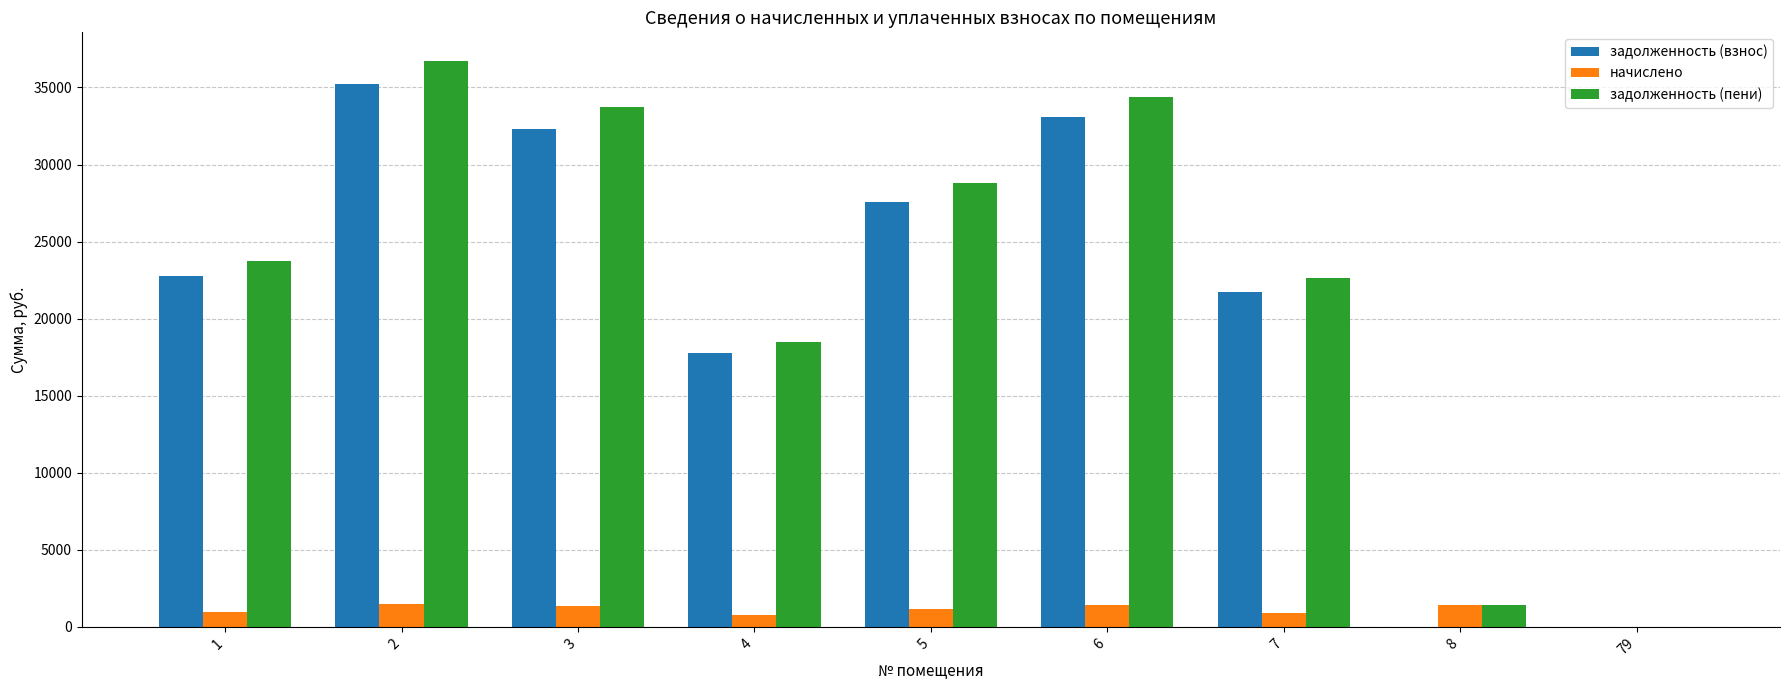

What is the sum of all задолженность (взнос) values?

190474.5